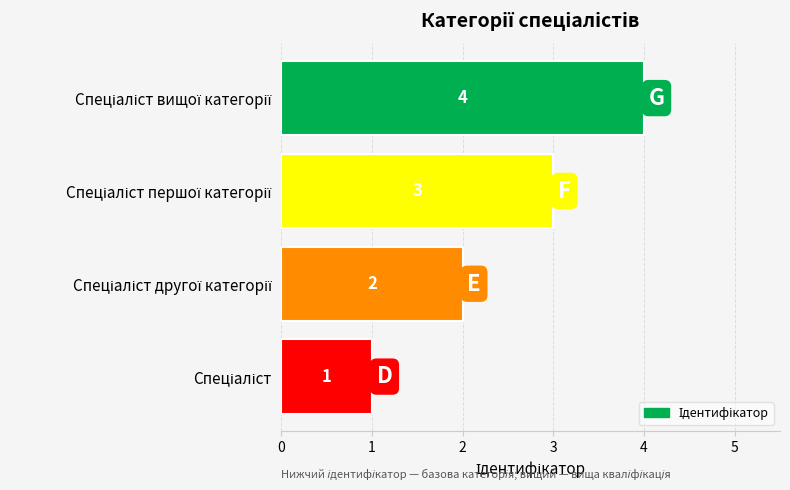

How many bars are there in total?

4